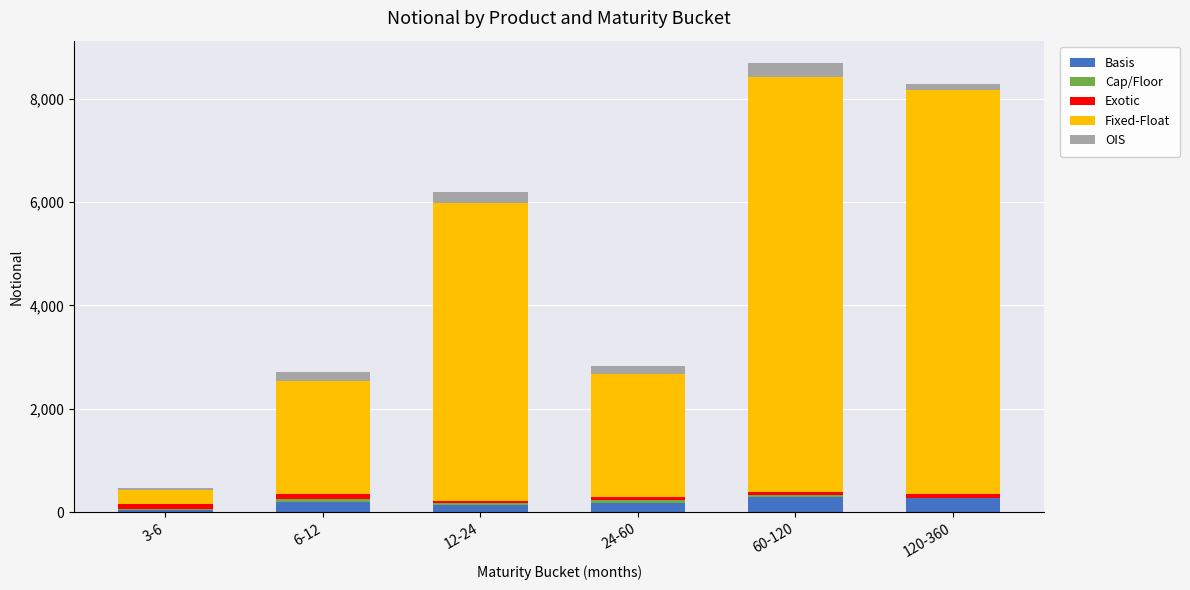

What is the difference between the second highest and second lowest values in the Fixed-Float series?

5645